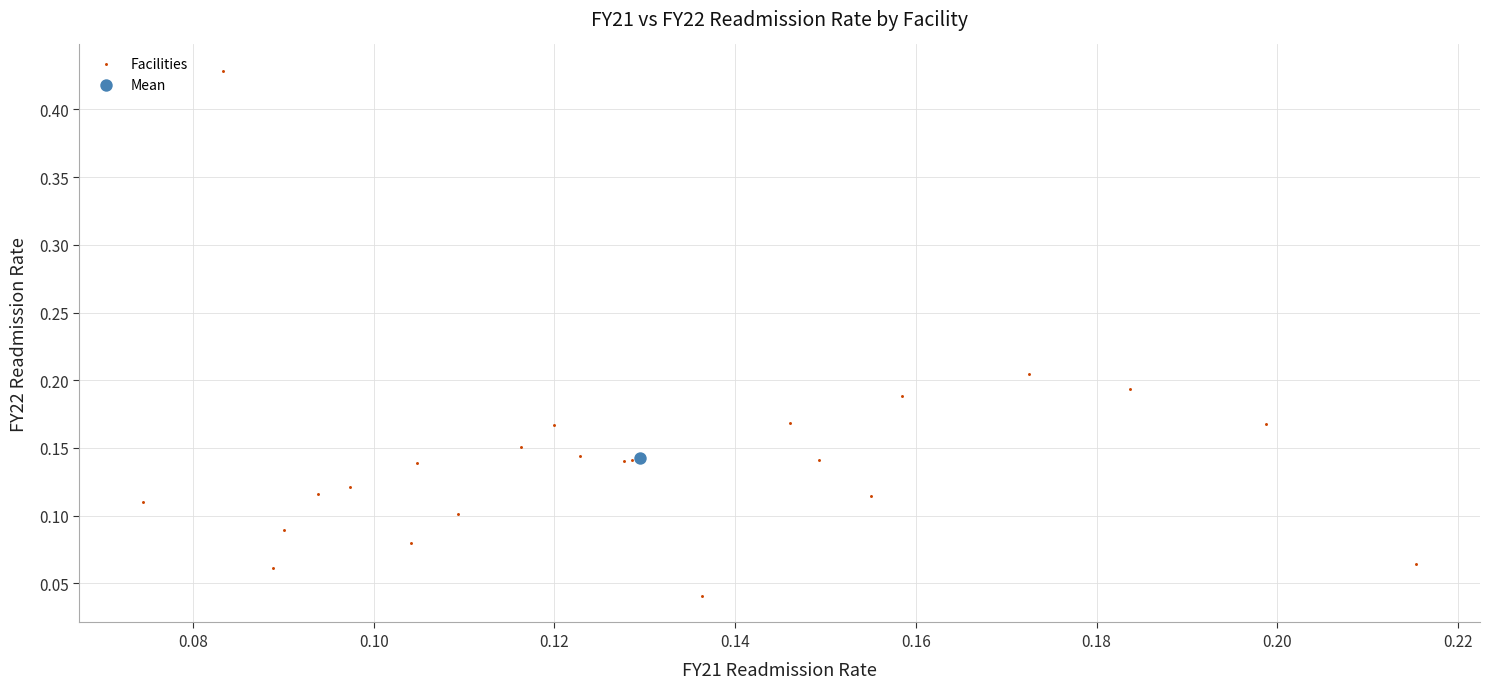

What are all the series names shown in the legend?

Facilities, Mean